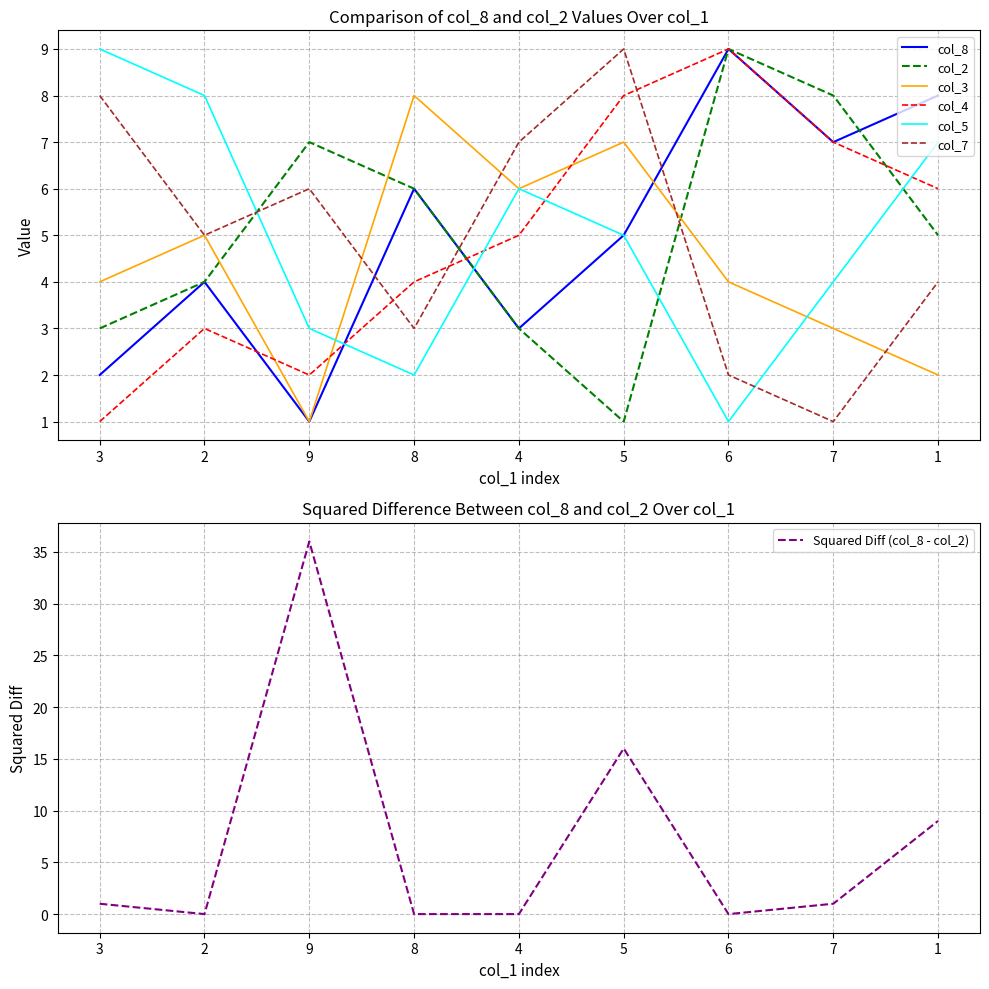

Which series has the largest range (max minus min)?

col_8